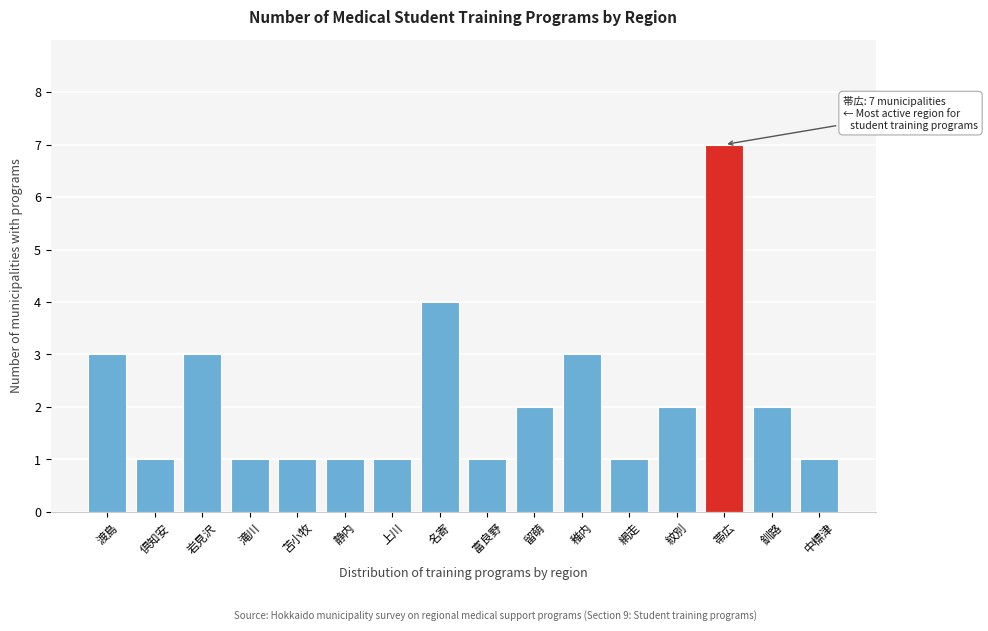

Reading left to right, what are all the values shown in this chart?

渡島=3	倶知安=1	岩見沢=3	滝川=1	苫小牧=1	静内=1	上川=1	名寄=4	富良野=1	留萌=2	稚内=3	網走=1	紋別=2	帯広=7	釧路=2	中標津=1